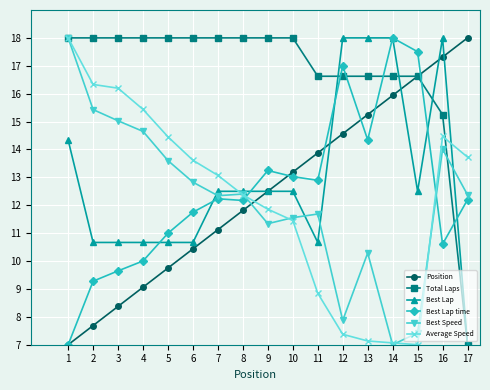

True or false: Best Lap has more than 0 points higher than both neighbors.

True